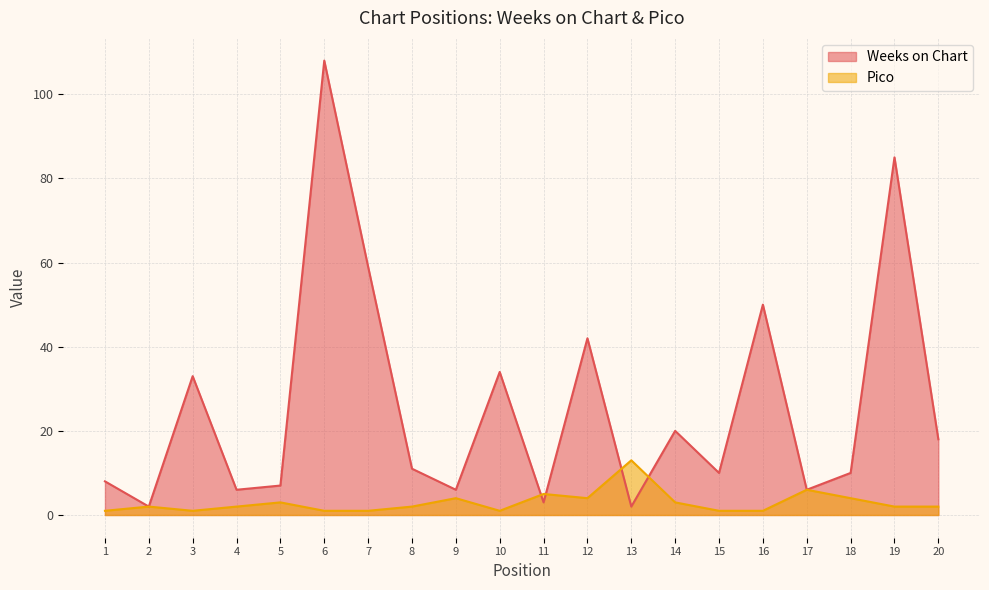

At how many categories does at least one series exceed 86?

1